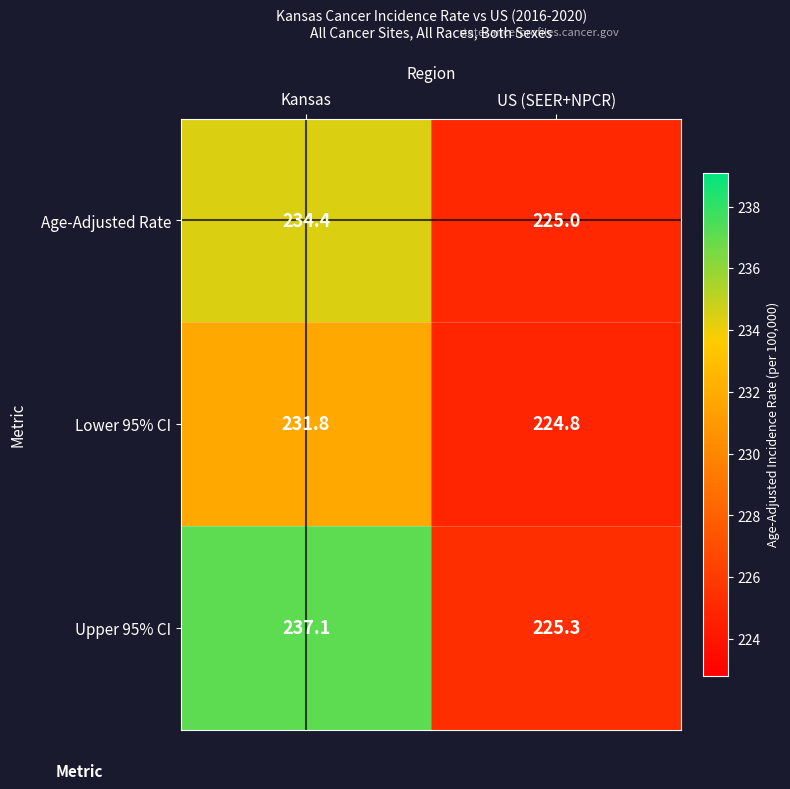

At which label does Lower 95% CI reach its minimum?

US (SEER+NPCR)